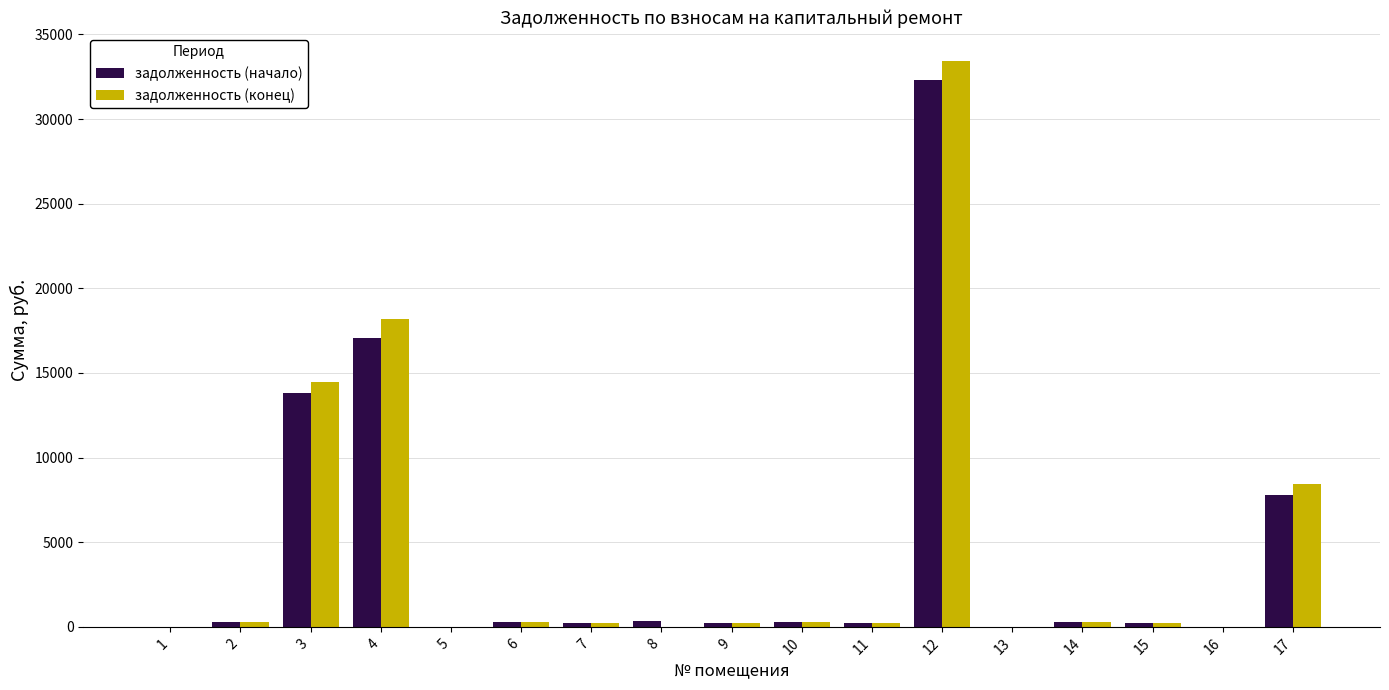

What is the difference between the задолженность (начало) values at 15 and 1?

210.6